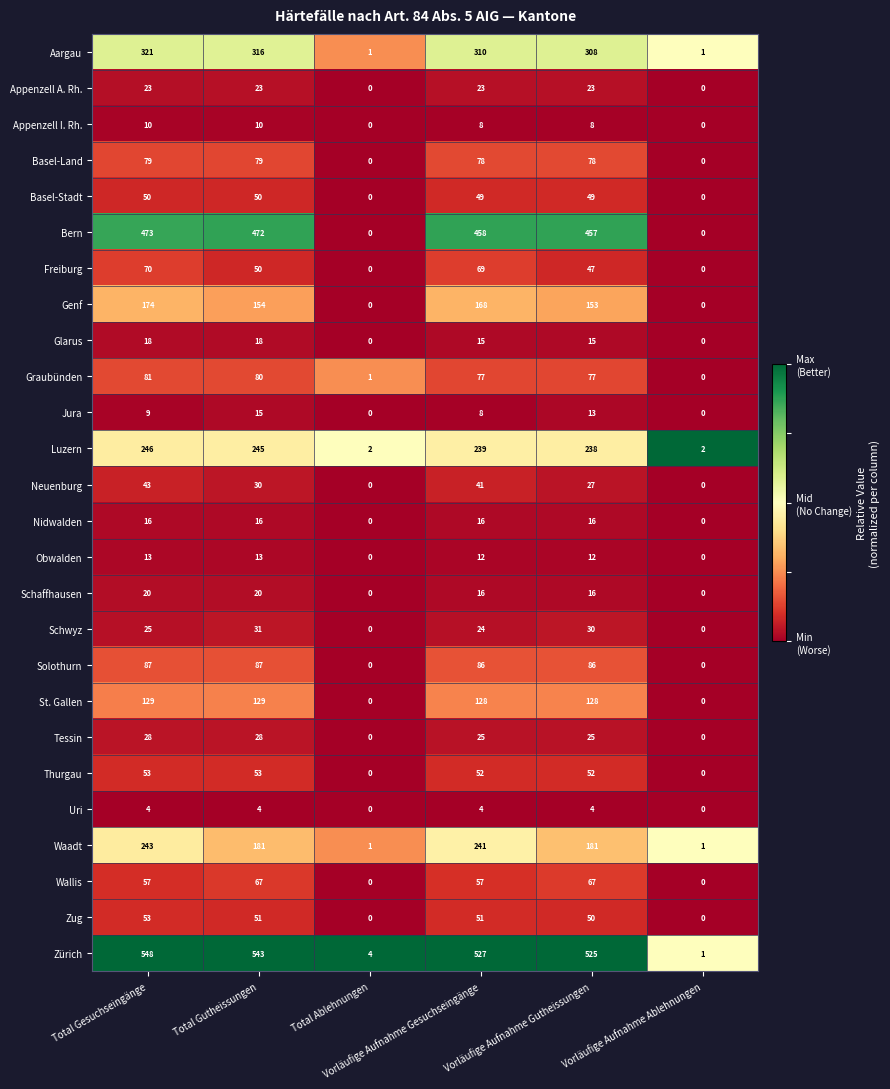

Which series has the largest total across all categories?

Zürich